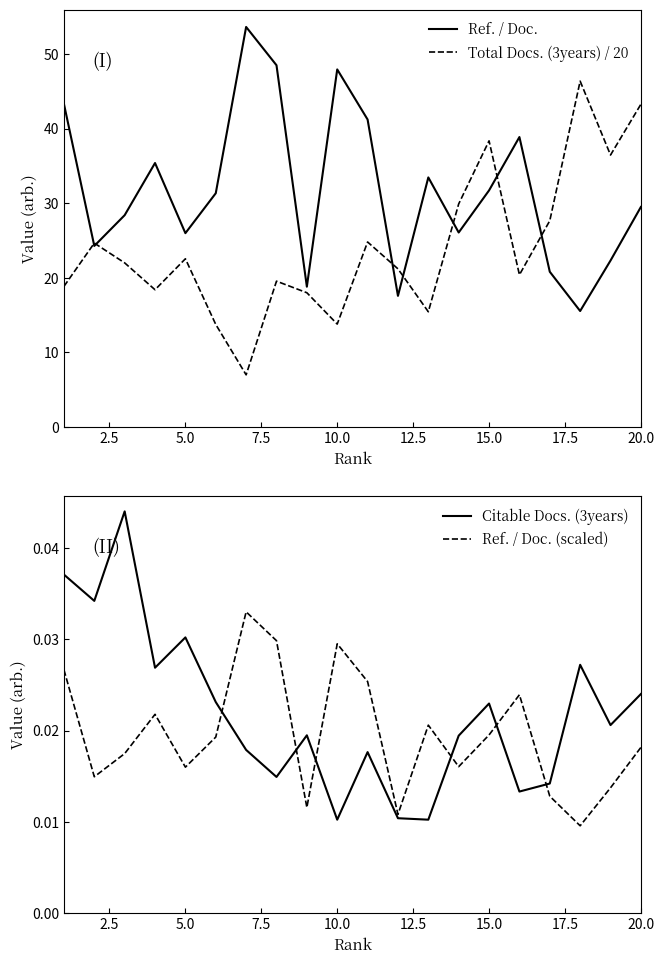

In Ref. / Doc. (scaled), how many points are lower than both neighbors (excluding endpoints)?

6